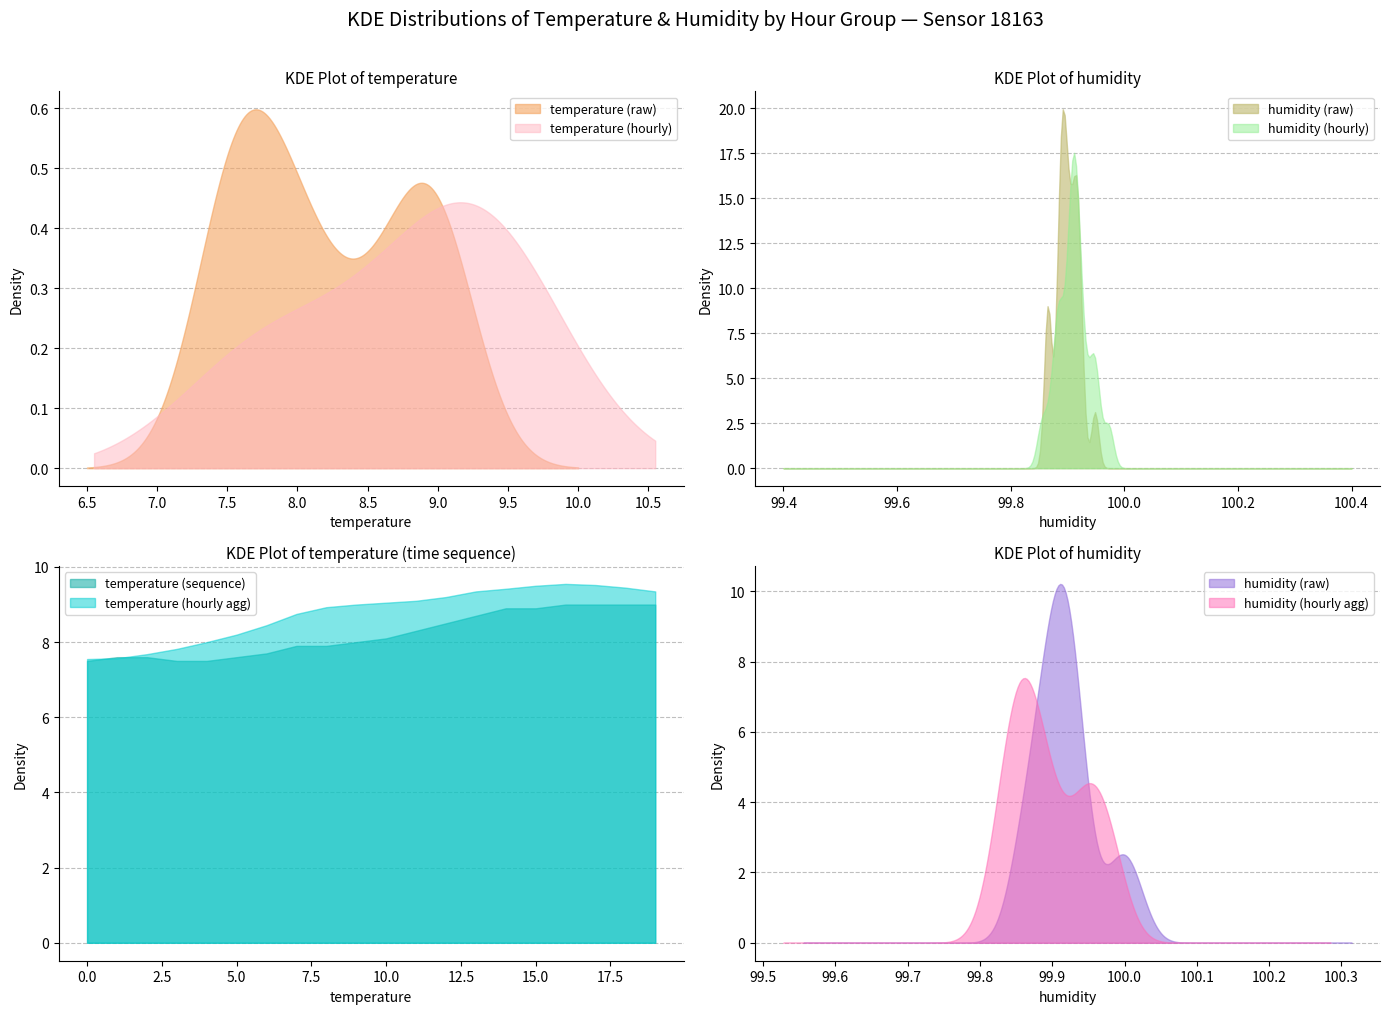

Which series changed the most between 02:30 and 04:30?

temperature